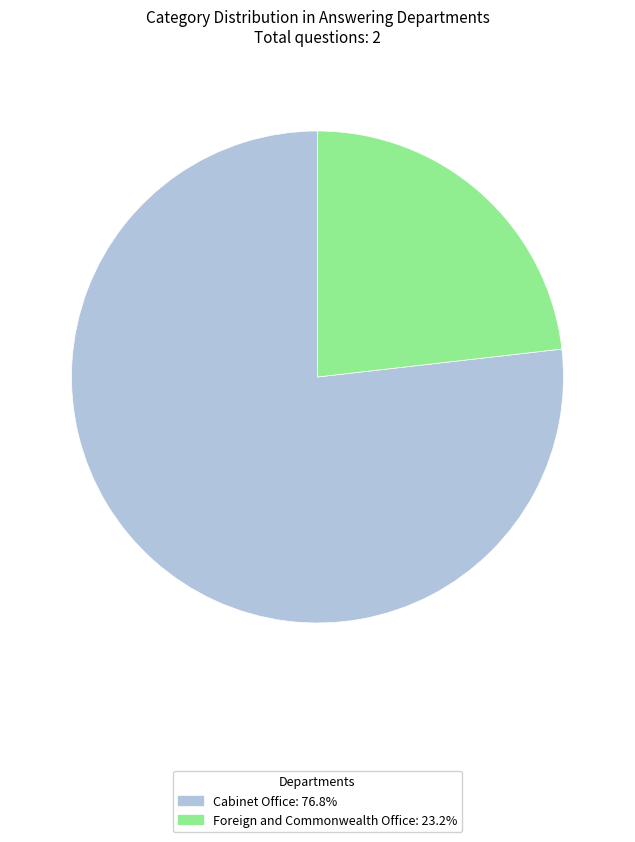

Rank the categories by value from lowest to highest.

Foreign and Commonwealth Office, Cabinet Office